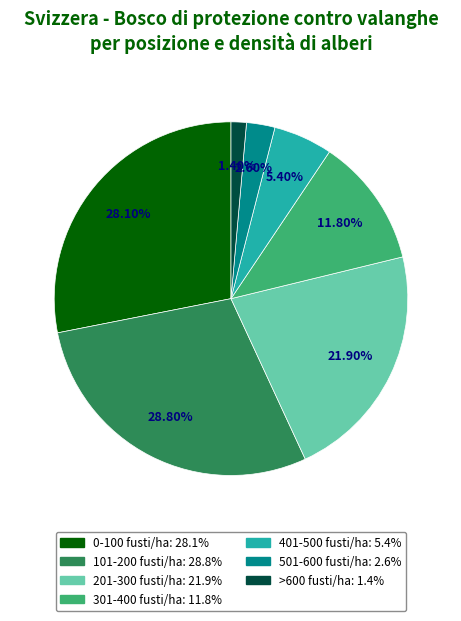

To the nearest percent, what is the difference between the largest and smallest slice percentages?

27%